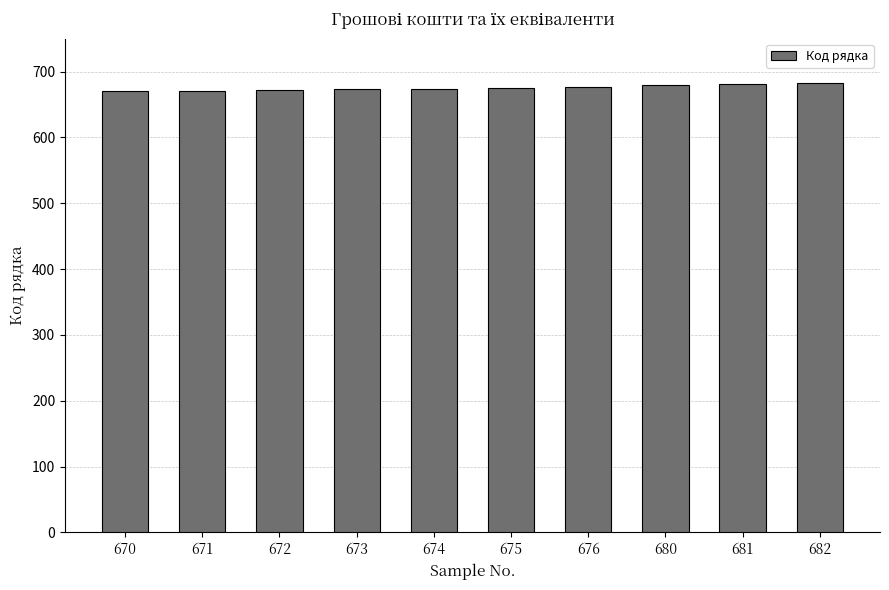

The chart shows a value of 1089 at 672. True or false?

False